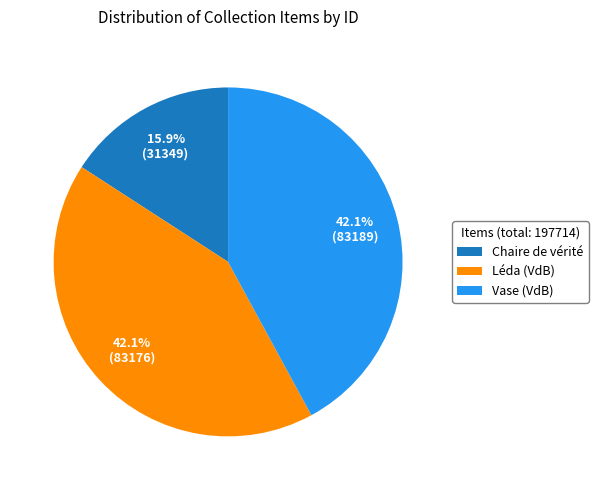

Does Vase (VdB) represent more than half of the total?

No